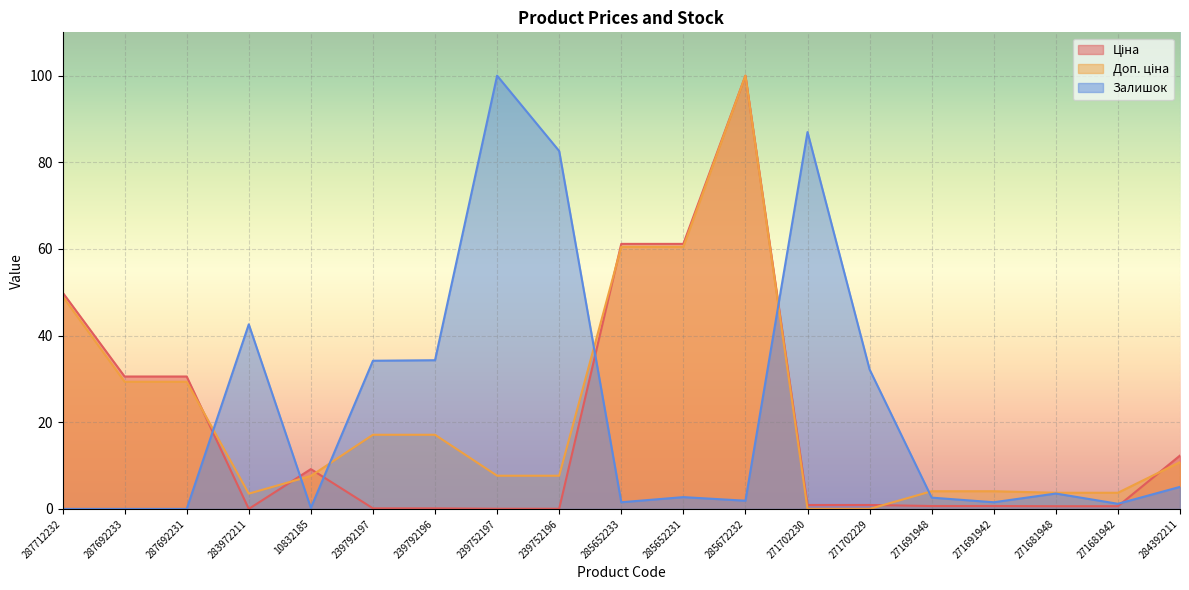

The value of Доп. ціна at 287712232 is 26.2. True or false?

False